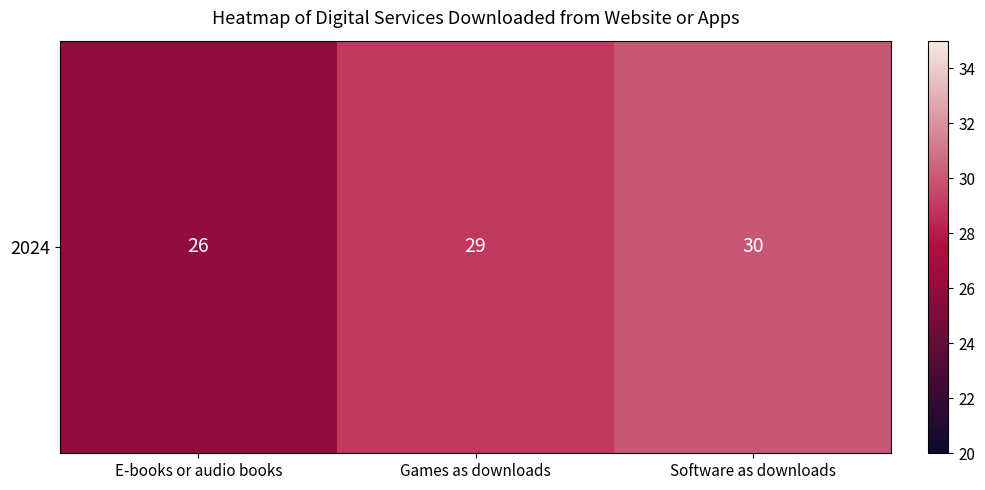

How many data points are less than 29?

1